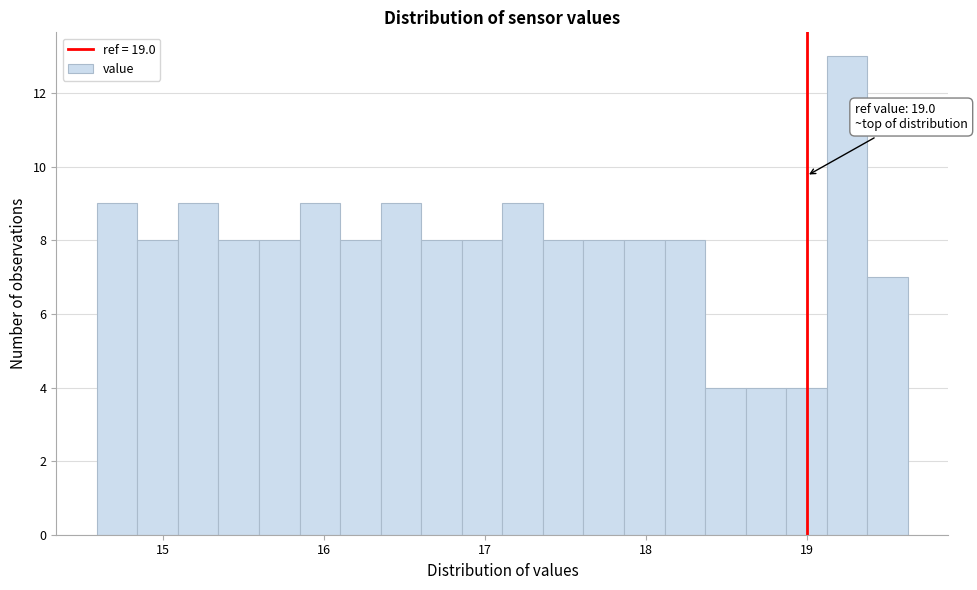

Read against the x-axis, roughly where is the centre of the tallest bar?

19.3